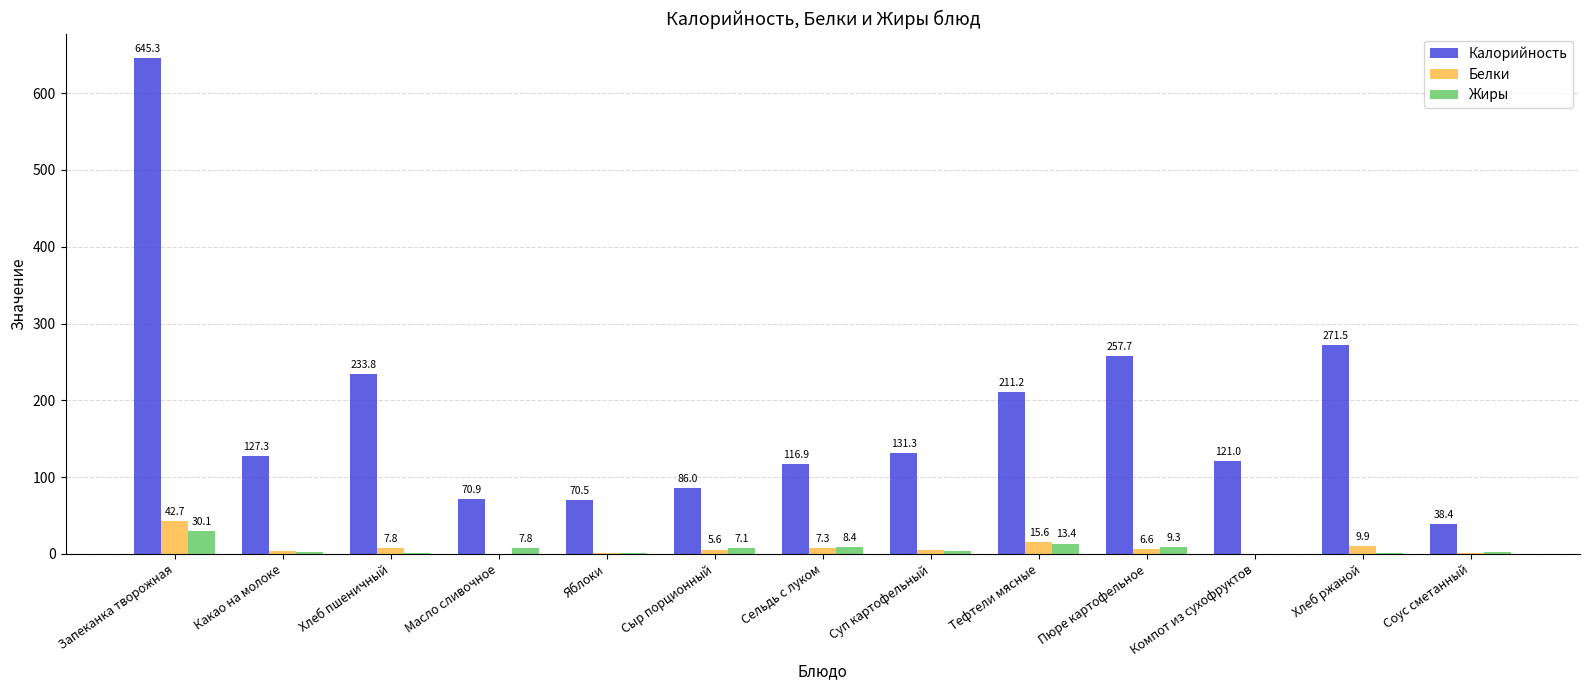

How many data points in Жиры are above 3?

7